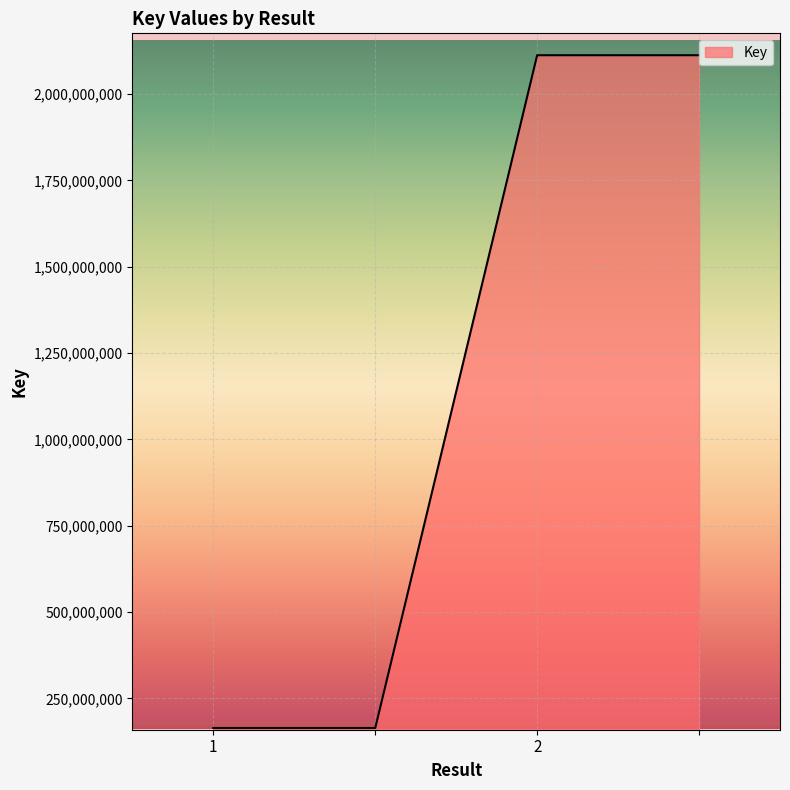

What is the sum of all values?

4553126962